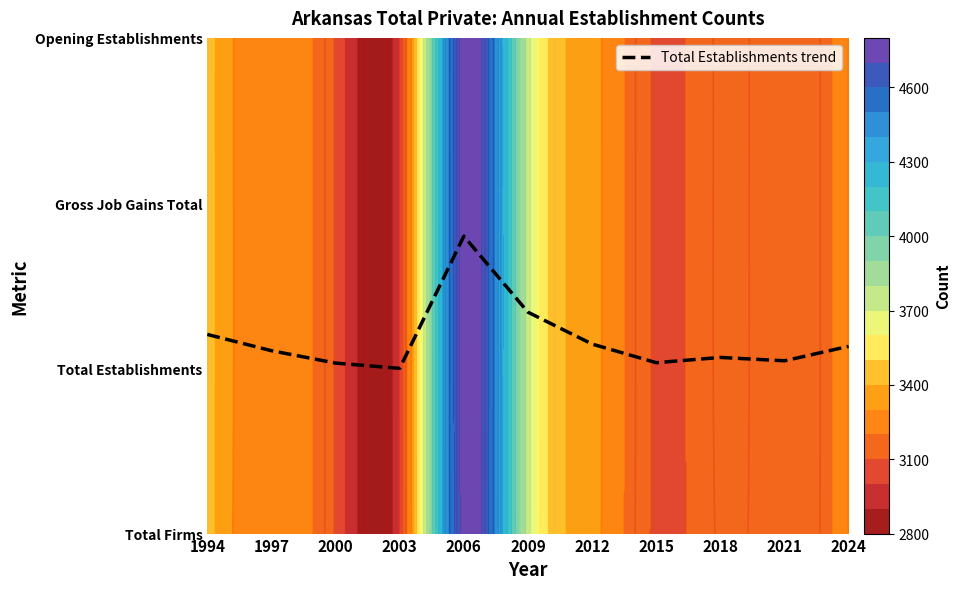

At which category does the chart reach its minimum across all series?

2003